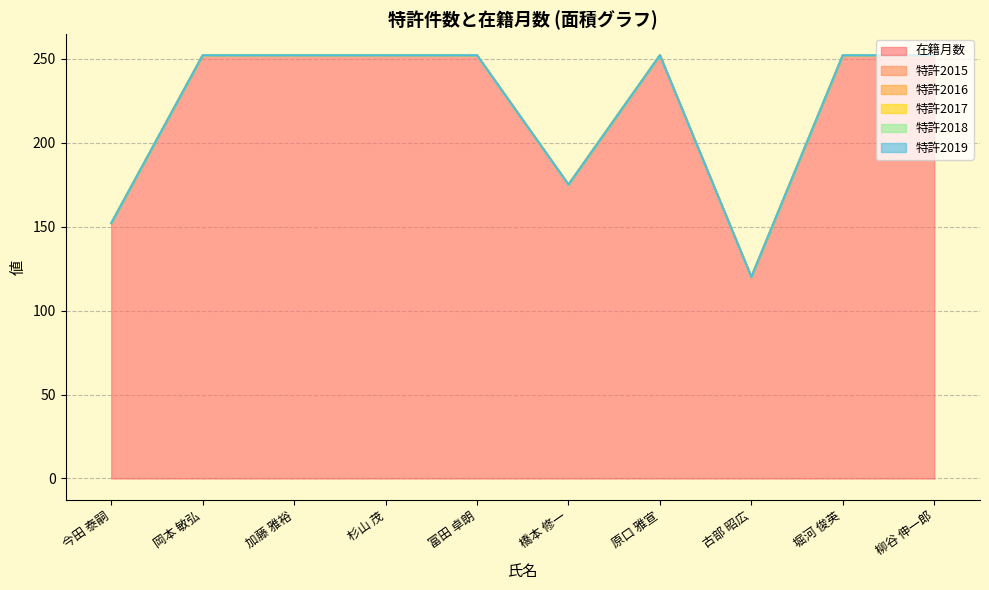

What are all the series names shown in the legend?

在籍月数, 特許2015, 特許2016, 特許2017, 特許2018, 特許2019